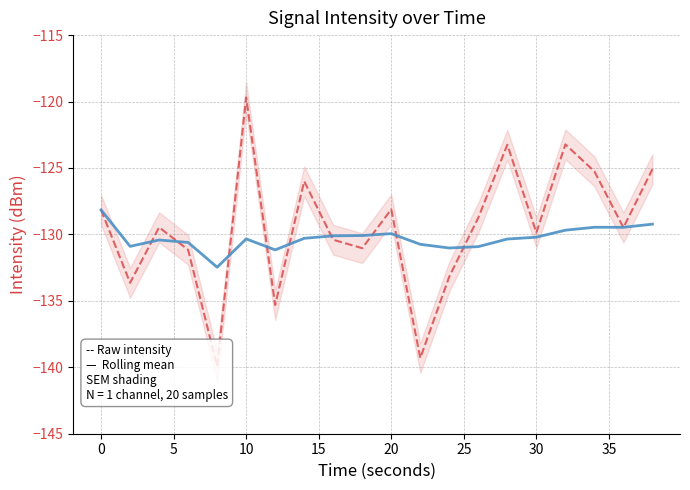

What is the difference between the maximum and minimum values in the Rolling mean series?

4.3